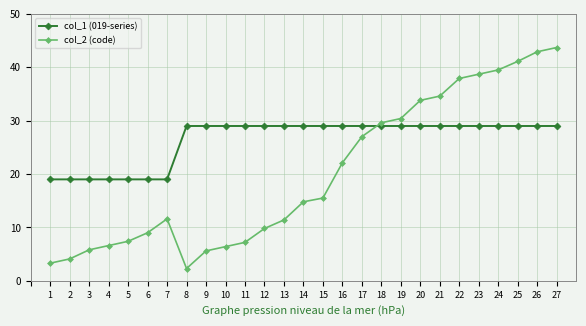

The value of col_2 (code) at 22 is 37.9. True or false?

True